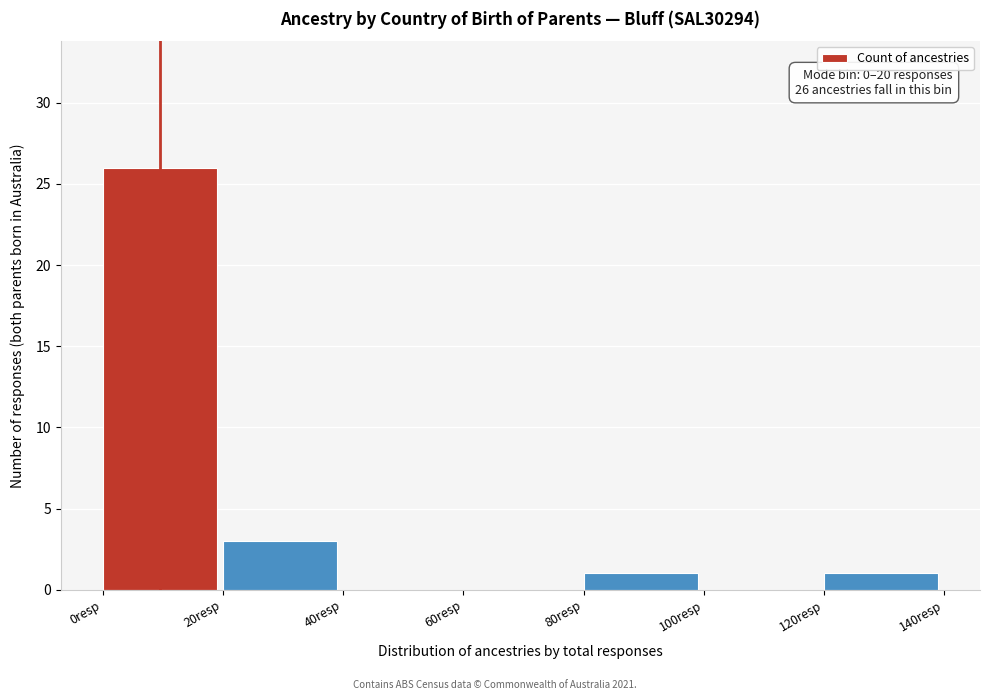

Reading left to right, list all the values displayed in this chart.

0resp=26	20resp=3	40resp=0	60resp=0	80resp=1	100resp=0	120resp=1